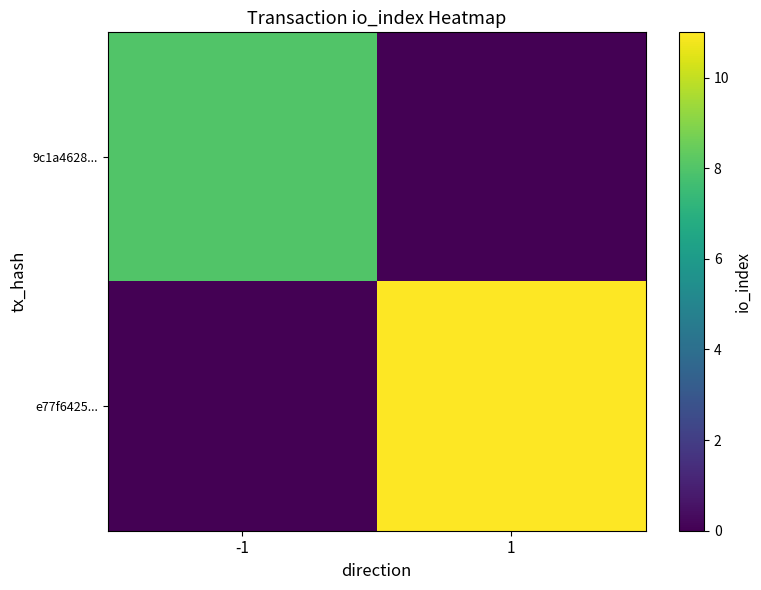

Reading left to right, what are all the values shown in this chart?

9c1a4628...: -1=8	1=0
e77f6425...: -1=0	1=11